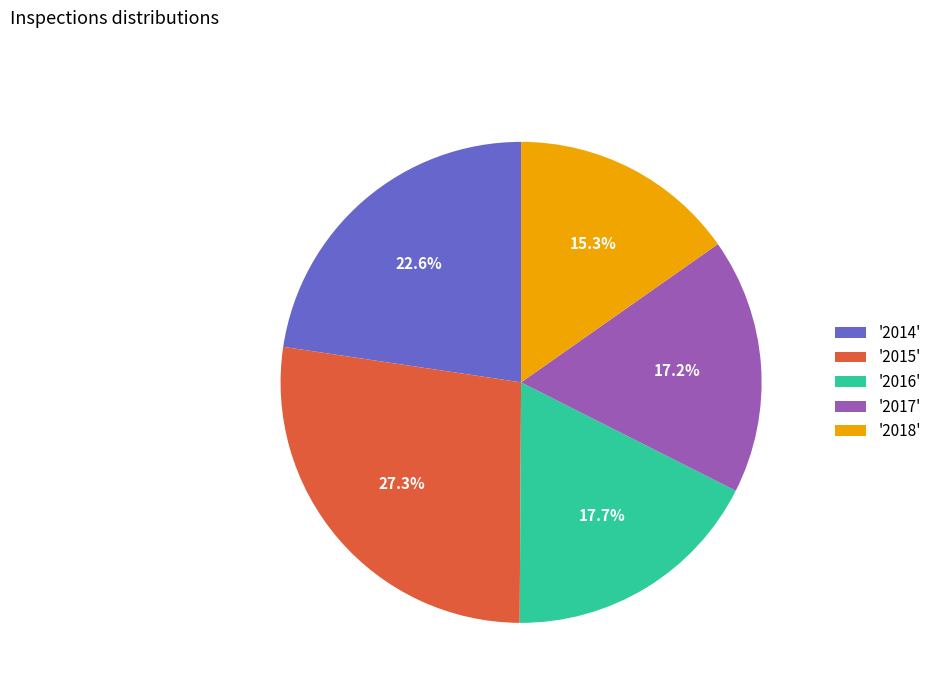

Does '2017' represent more than half of the total?

No